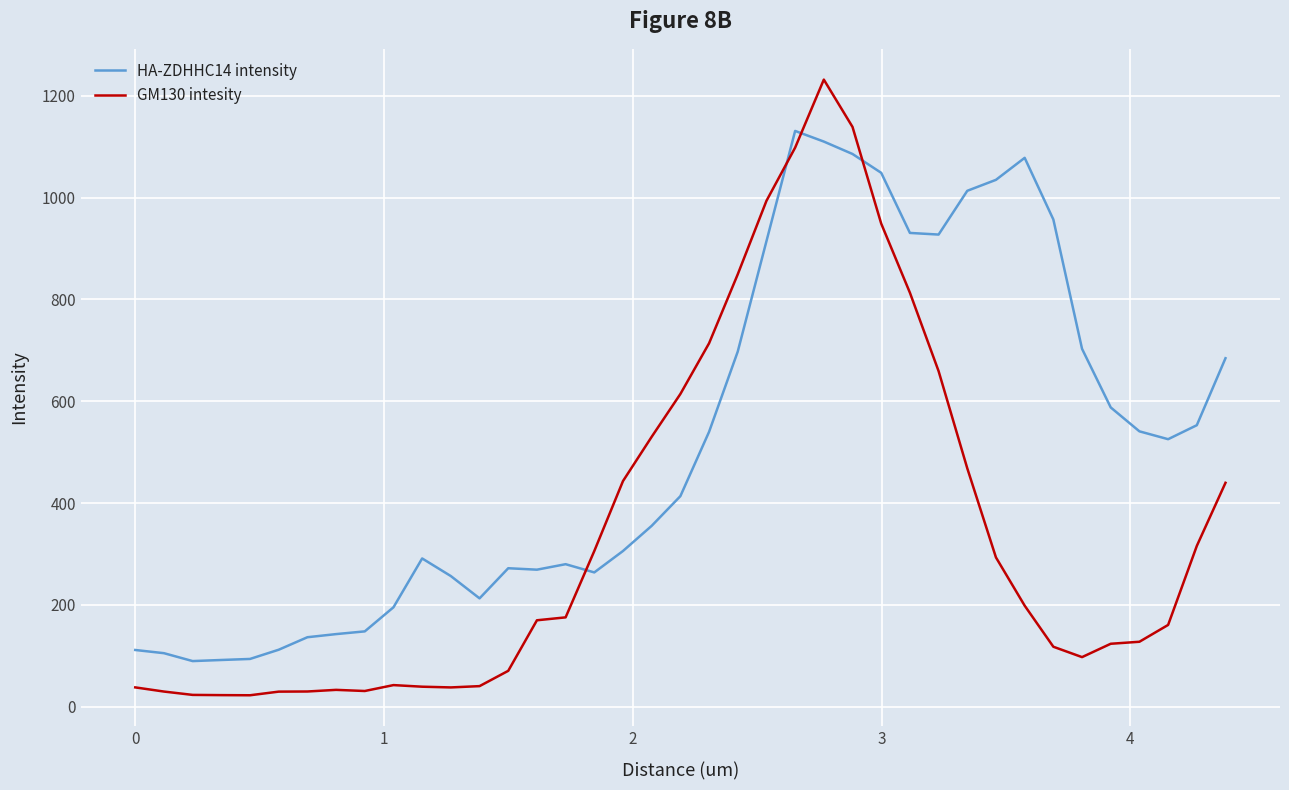

After their last crossing, which series has the higher values: HA-ZDHHC14 intensity or GM130 intesity?

HA-ZDHHC14 intensity